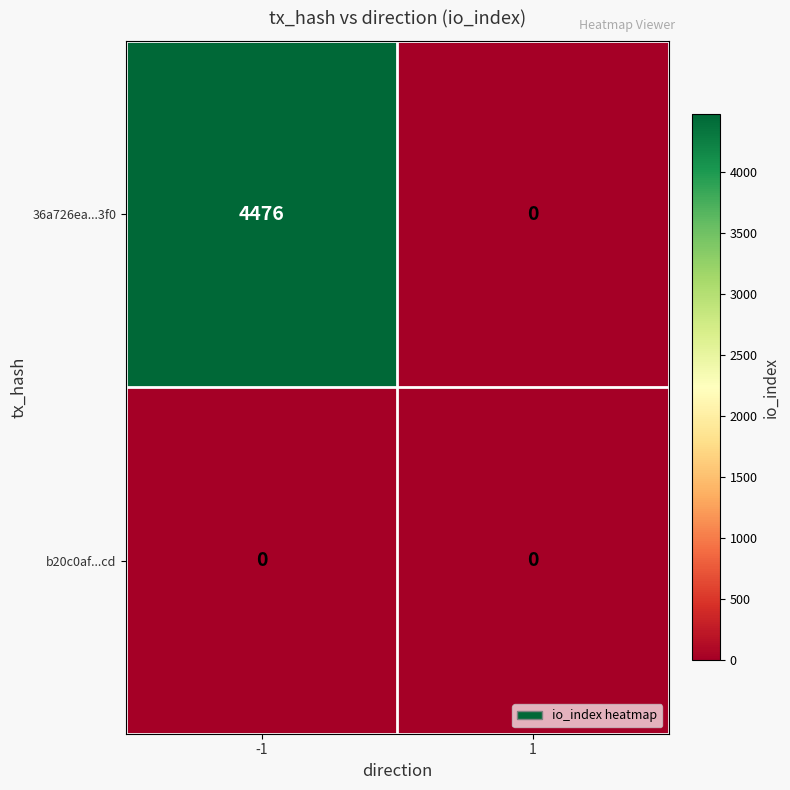

The 36a726ea...3f0 series shows 1005 at -1. True or false?

False